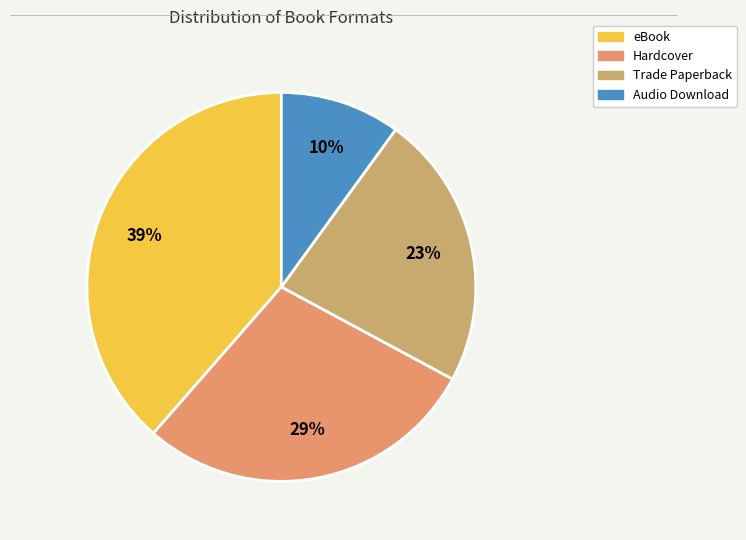

Count the number of slices in the pie.

4